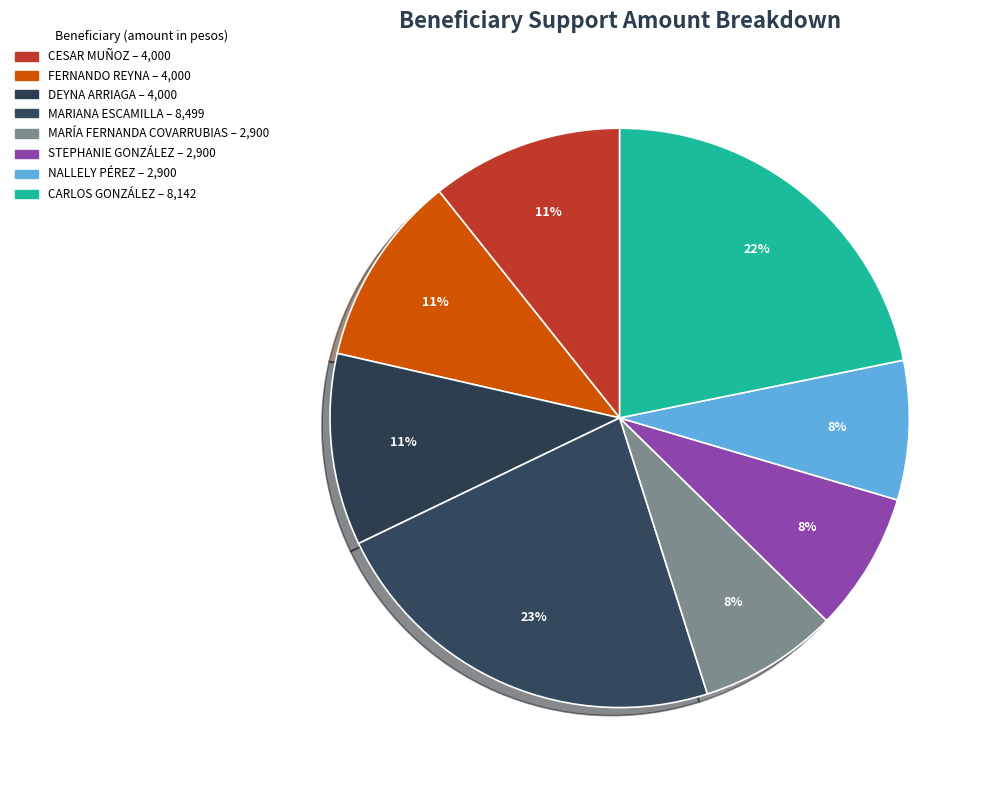

Rank the categories by value from highest to lowest.

MARIANA ESCAMILLA, CARLOS GONZÁLEZ, CESAR MUÑOZ, FERNANDO REYNA, DEYNA ARRIAGA, MARÍA FERNANDA COVARRUBIAS, STEPHANIE GONZÁLEZ, NALLELY PÉREZ